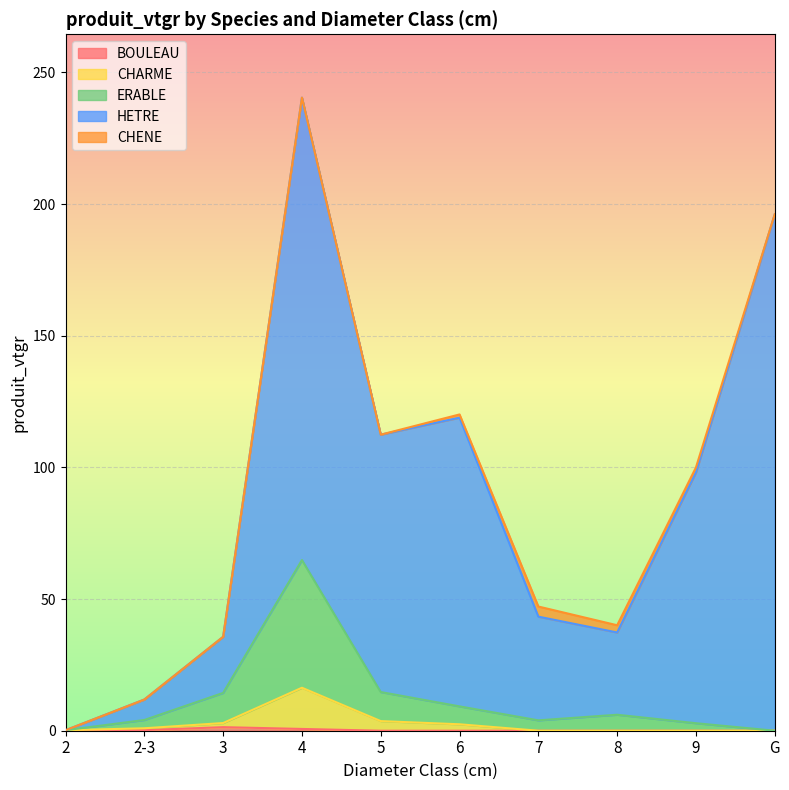

What position from the right is 7?

4